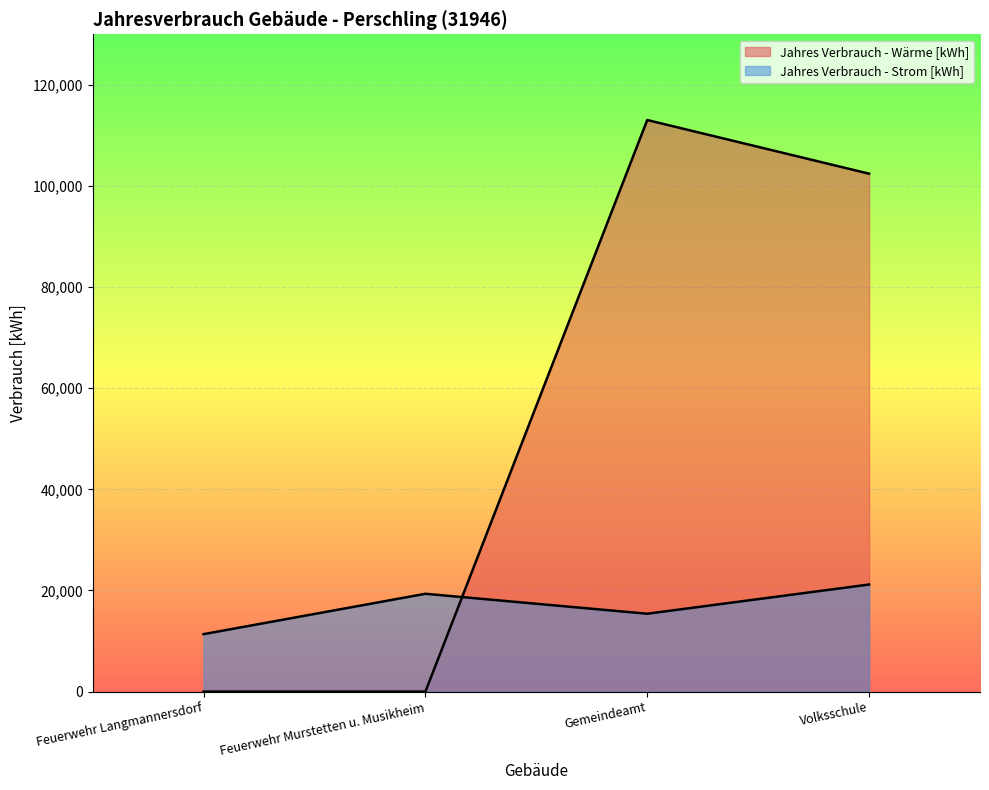

Is it true that Jahres Verbrauch - Strom [kWh] equals 16914 at Feuerwehr Langmannersdorf?

False